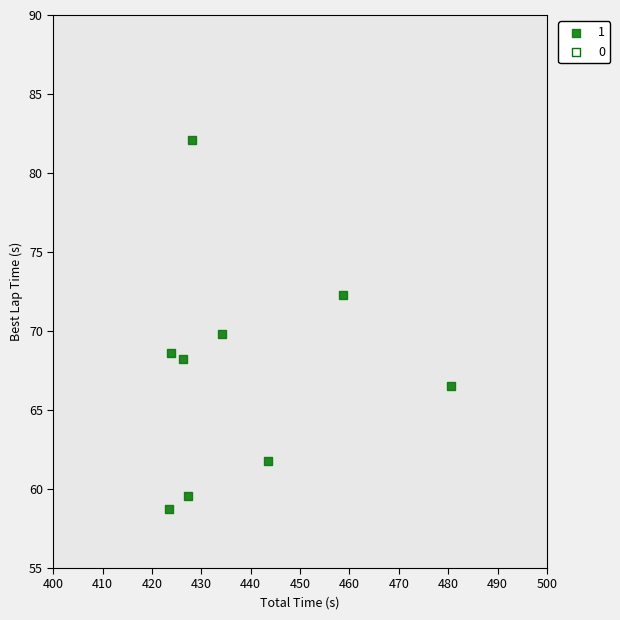

What is the range of X values (max minus min)?

57.2